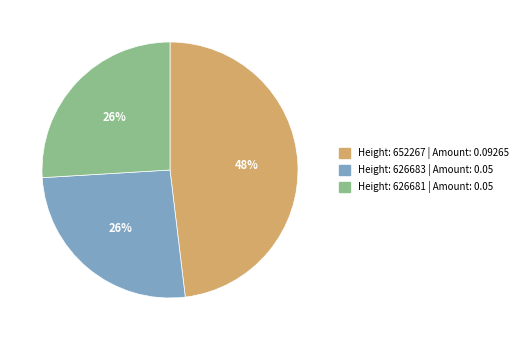

To the nearest percent, what is the difference between the largest and smallest slice percentages?

22%